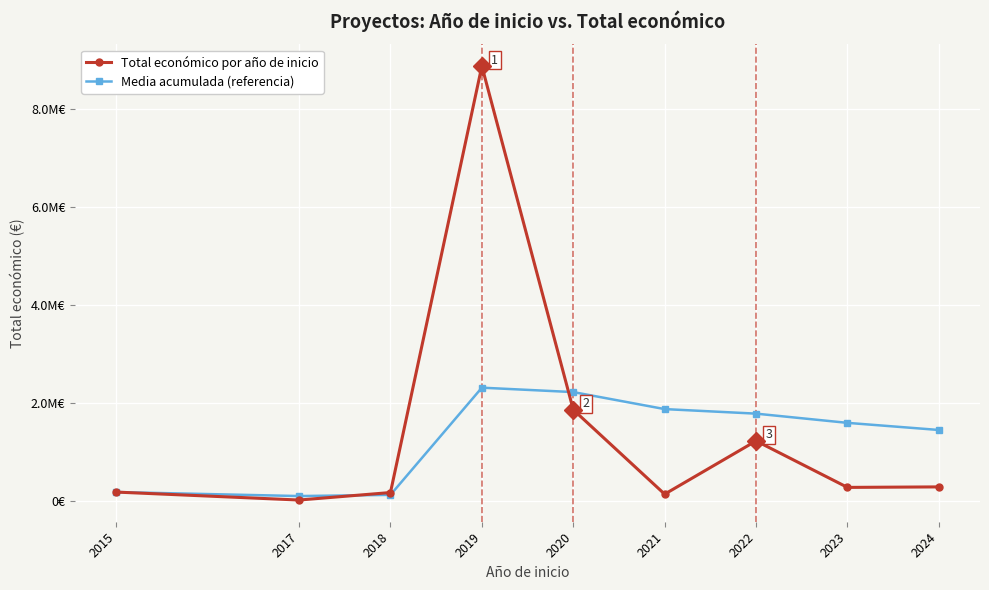

True or false: Media acumulada (referencia) has a value of 256831.0 at 2015.

False